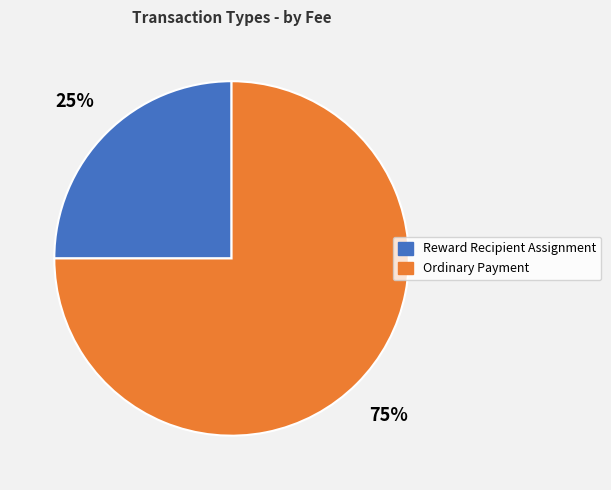

What is the largest slice in the pie chart?

Ordinary Payment